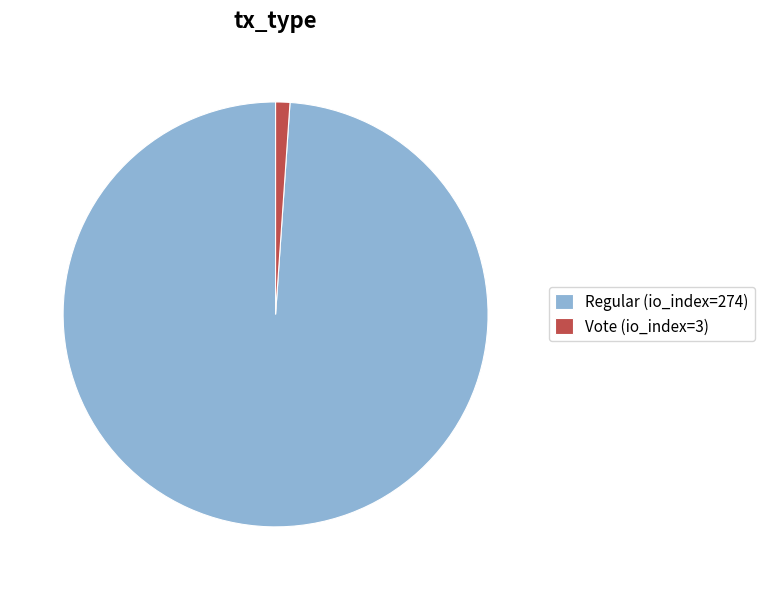

Is the sum of Vote (io_index=3) and Regular (io_index=274) greater than half?

Yes